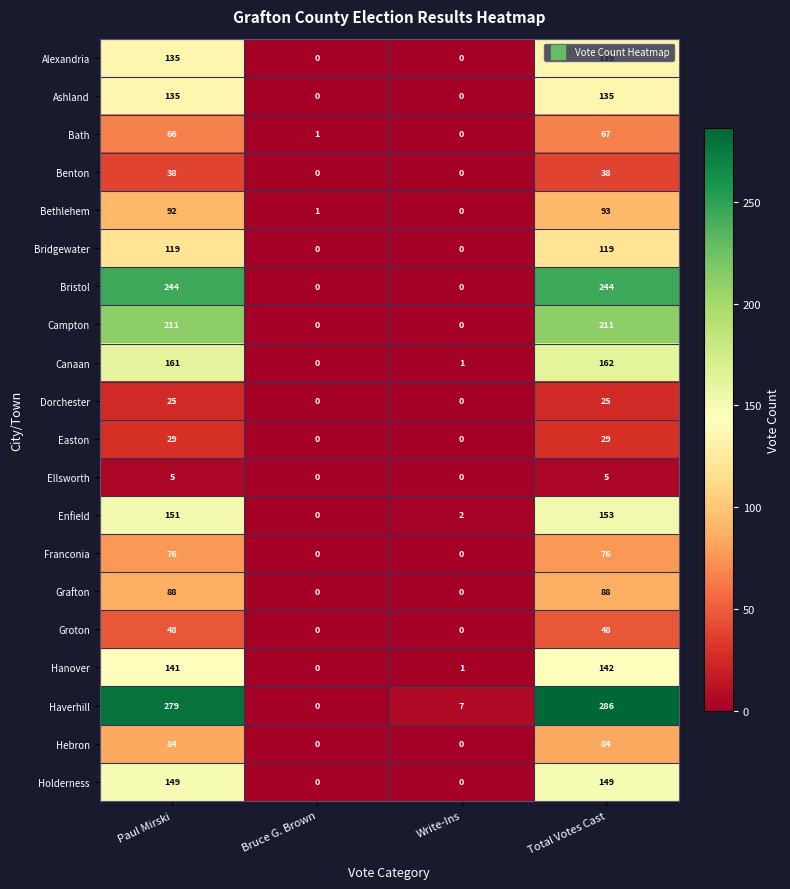

At which label is Bath closest to 33?

Bruce G. Brown